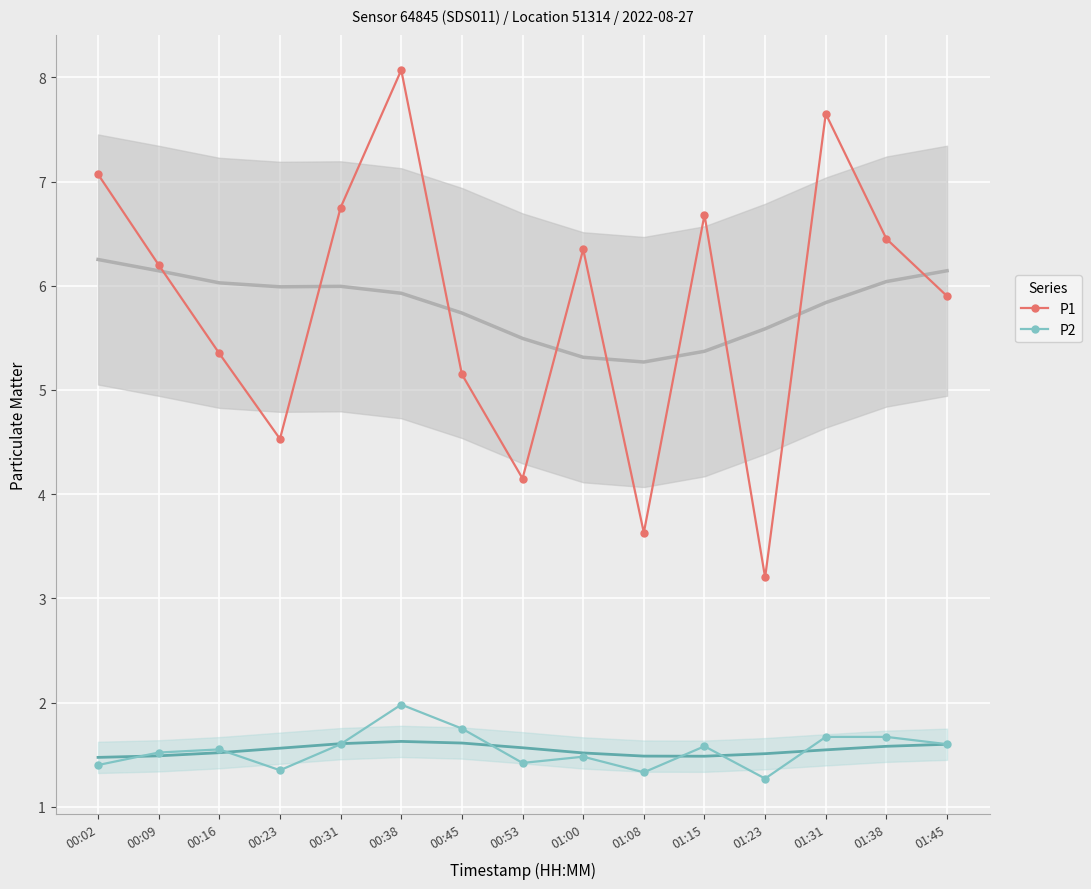

Rank the categories by P1 value from highest to lowest.

00:38, 01:31, 00:02, 00:31, 01:15, 01:38, 01:00, 00:09, 01:45, 00:16, 00:45, 00:23, 00:53, 01:08, 01:23